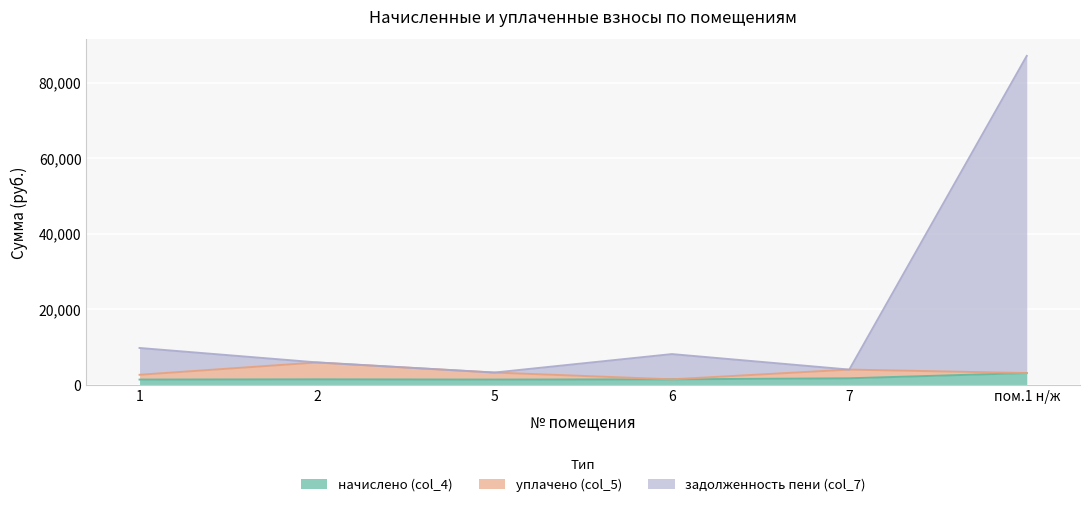

Between 2 and 1, which is larger?

2